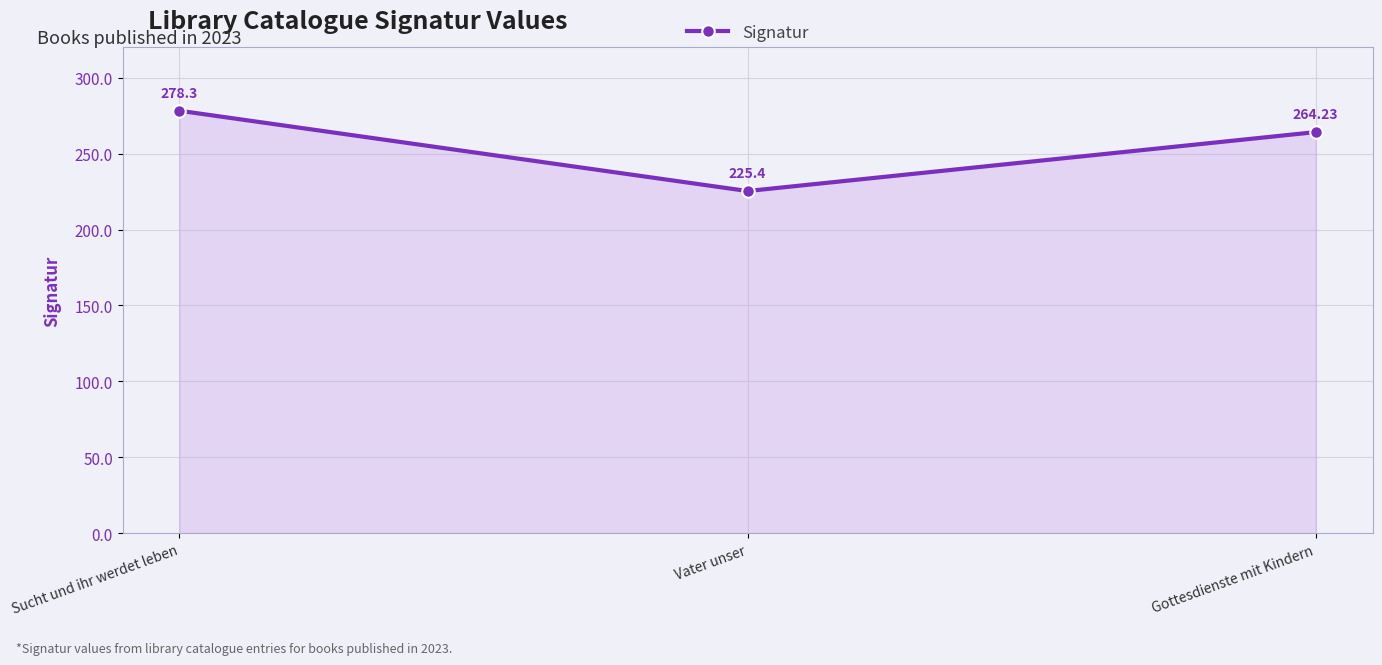

What position from the right is Gottesdienste mit Kindern?

1